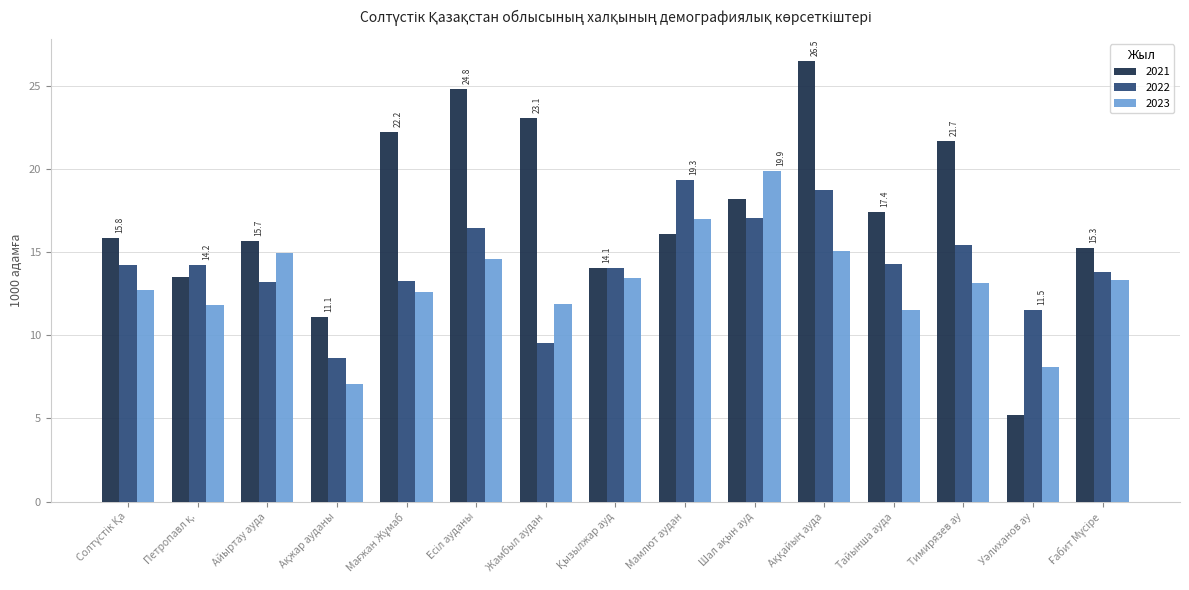

What is the average value of the 2023 series?

13.1